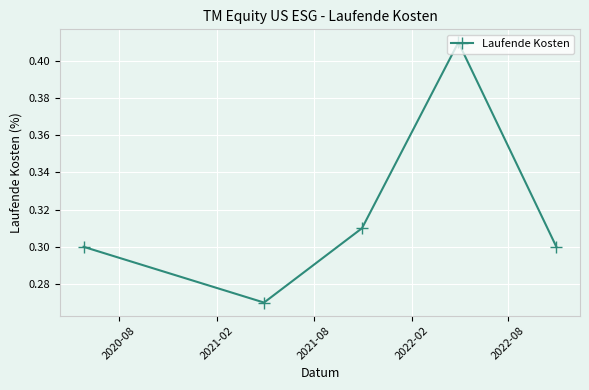

What is the sum of all values?

1.6